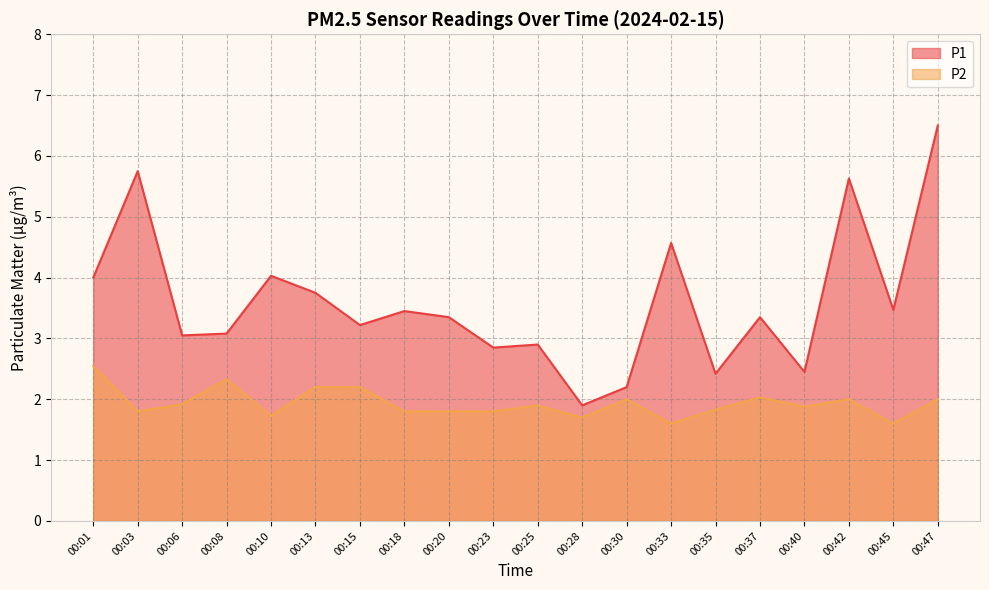

Where is the first local maximum for P1?

00:03